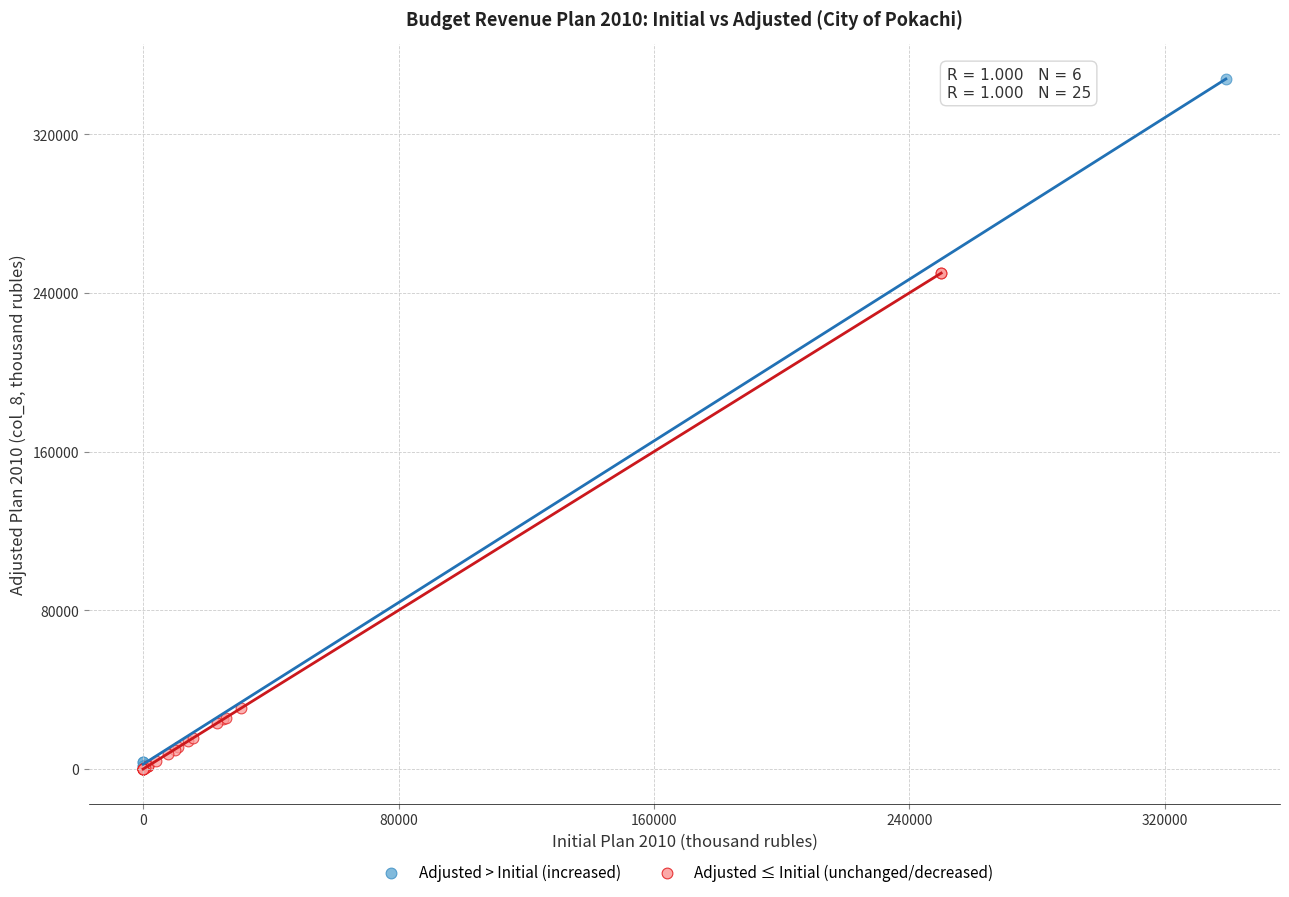

Which series has the widest spread of Y values?

Adjusted > Initial (increased)